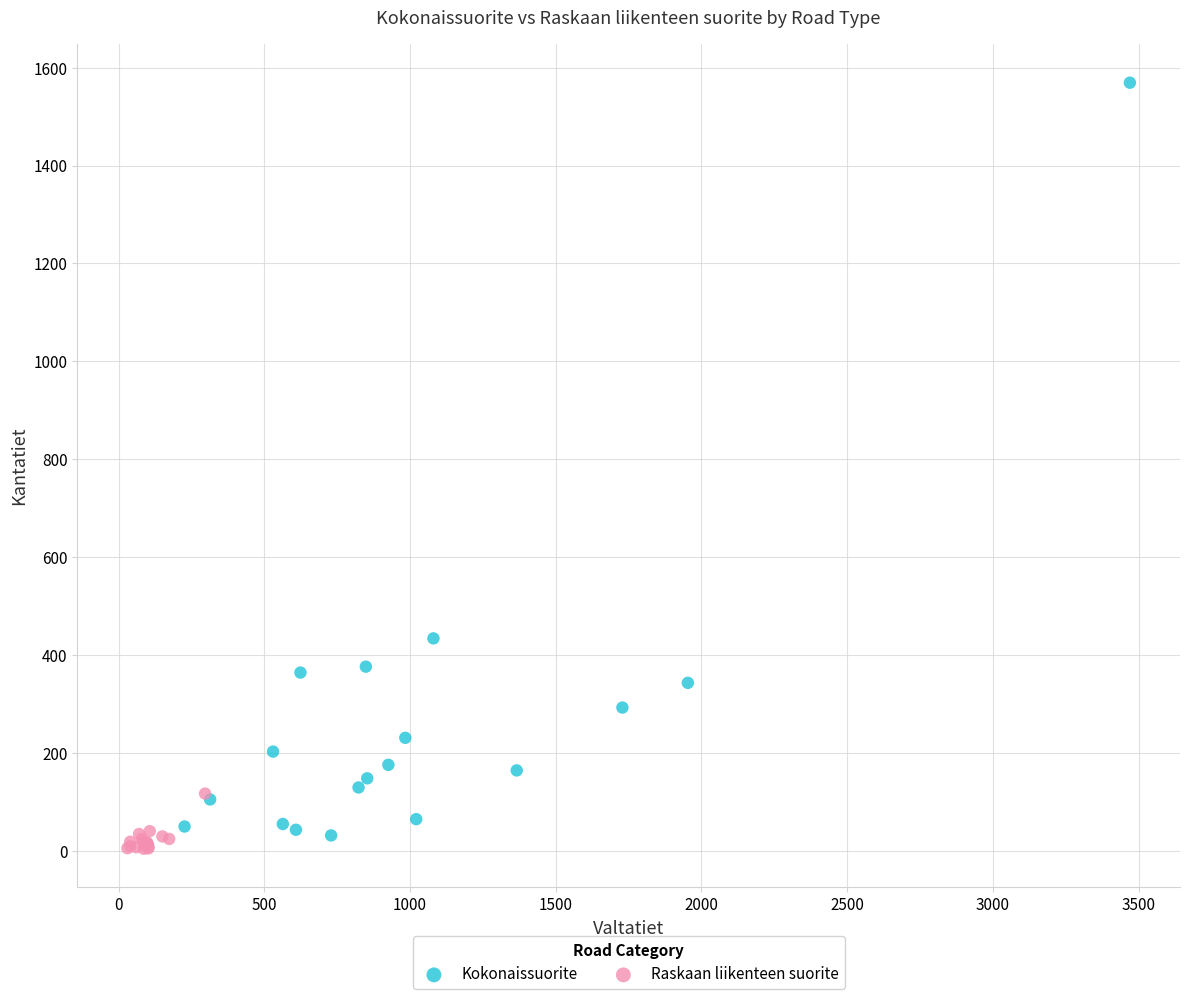

What are all the series names shown in the legend?

Kokonaissuorite, Raskaan liikenteen suorite